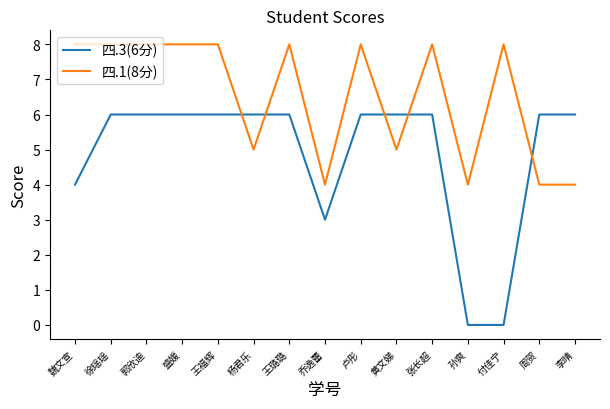

Which series has the widest spread of values?

四.3(6分)